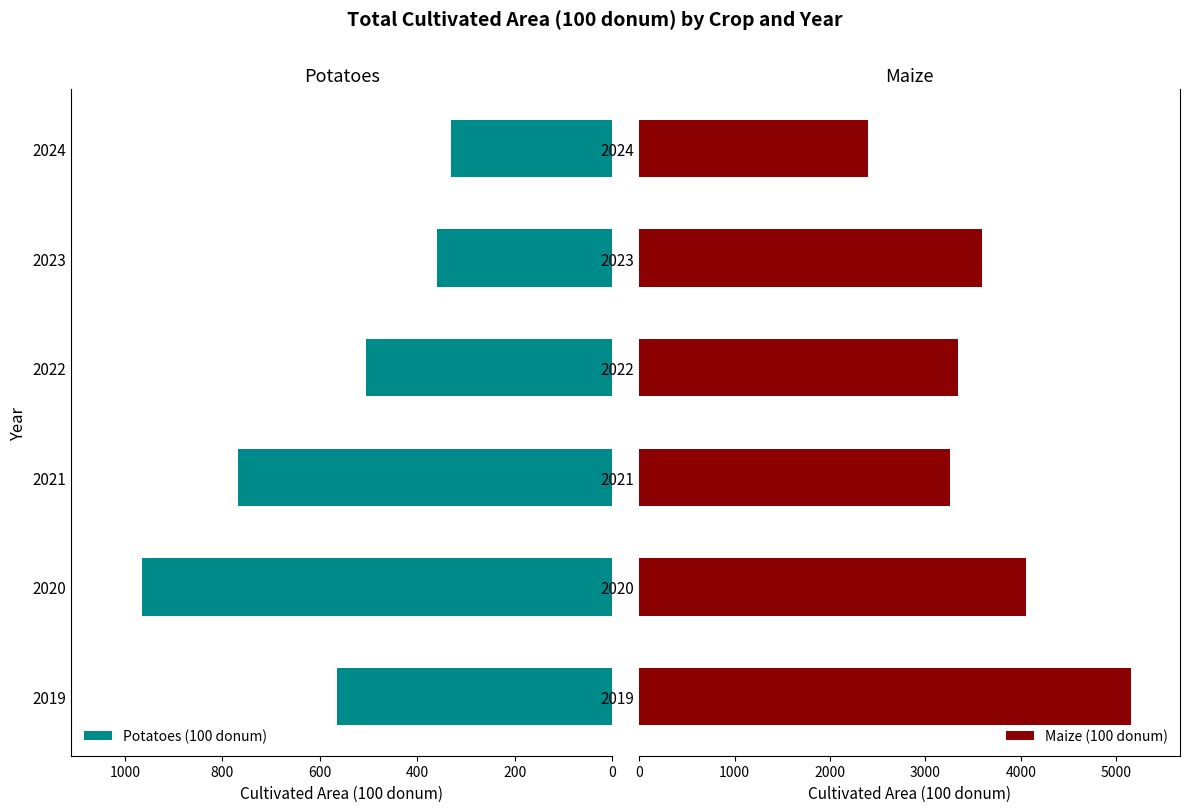

What is the smallest value displayed?

330.0